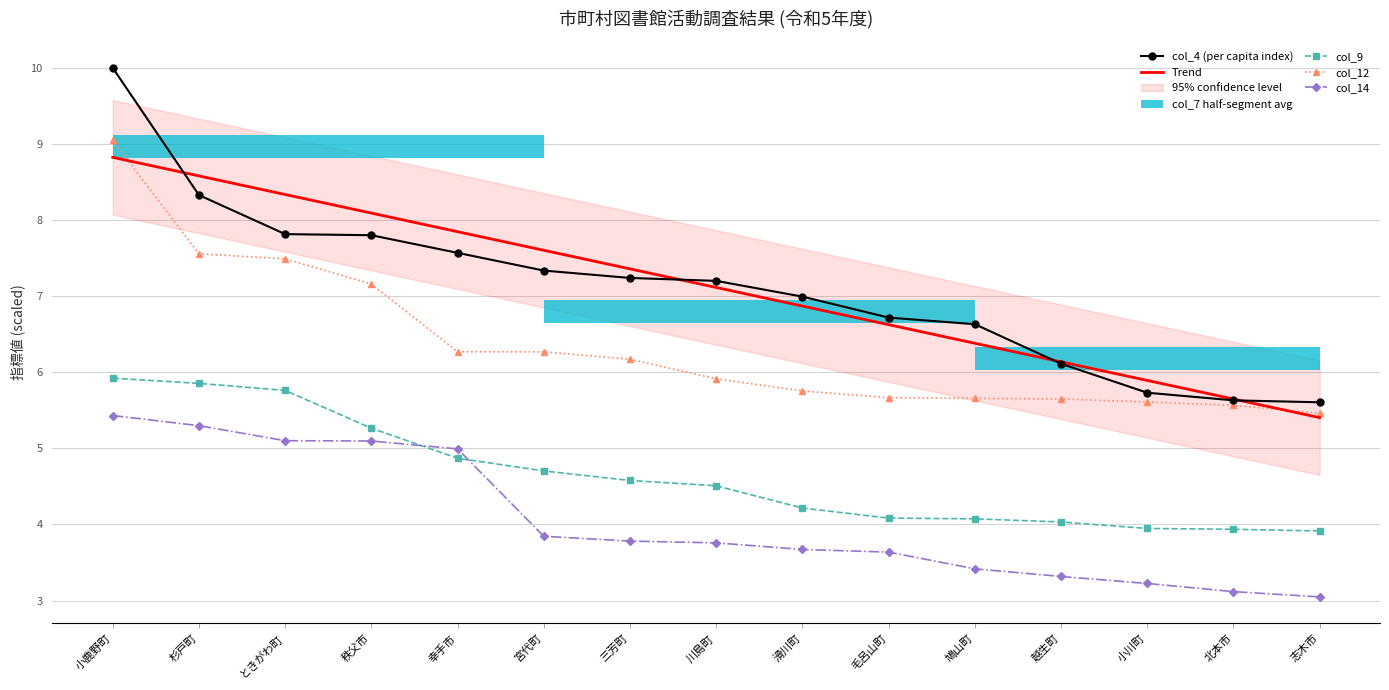

Is the value of col_12 at 宮代町 greater than the value of col_4 (per capita index) at 川島町?

No